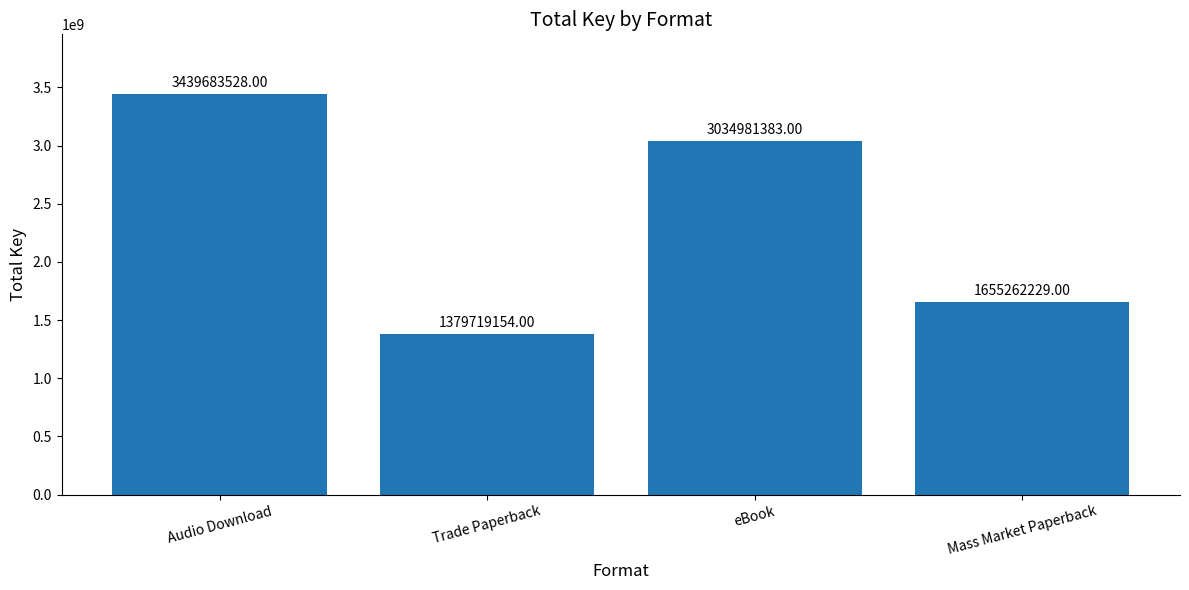

What is the maximum value shown in the chart?

3439683528